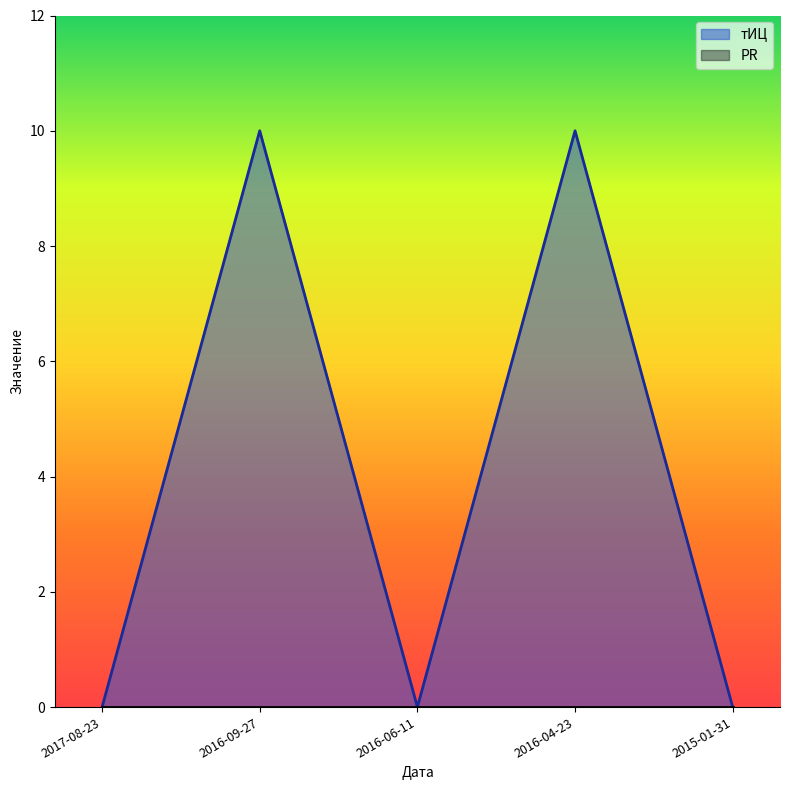

At which label is the value closest to 5?

2017-08-23